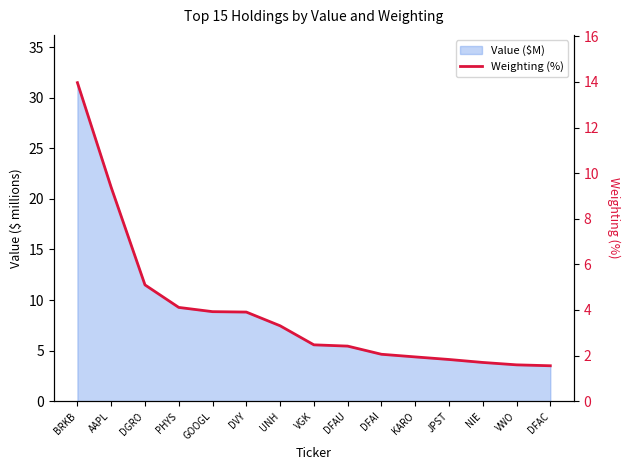

List the labels in order of value, smallest first.

DFAC, VWO, NIE, JPST, KARO, DFAI, DFAU, VGK, UNH, DVY, GOOGL, PHYS, DGRO, AAPL, BRKB